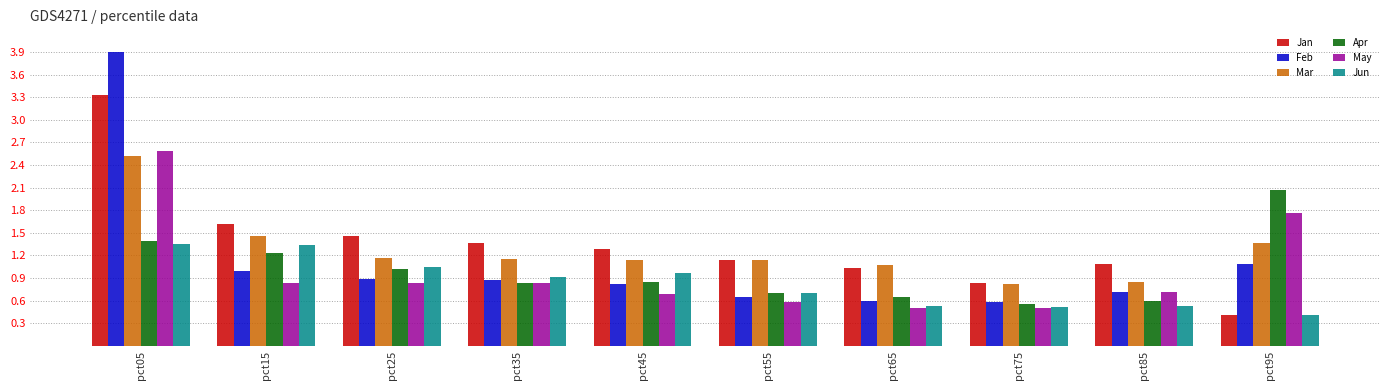

Is the value of Feb at pct25 greater than the value of Jun at pct85?

Yes